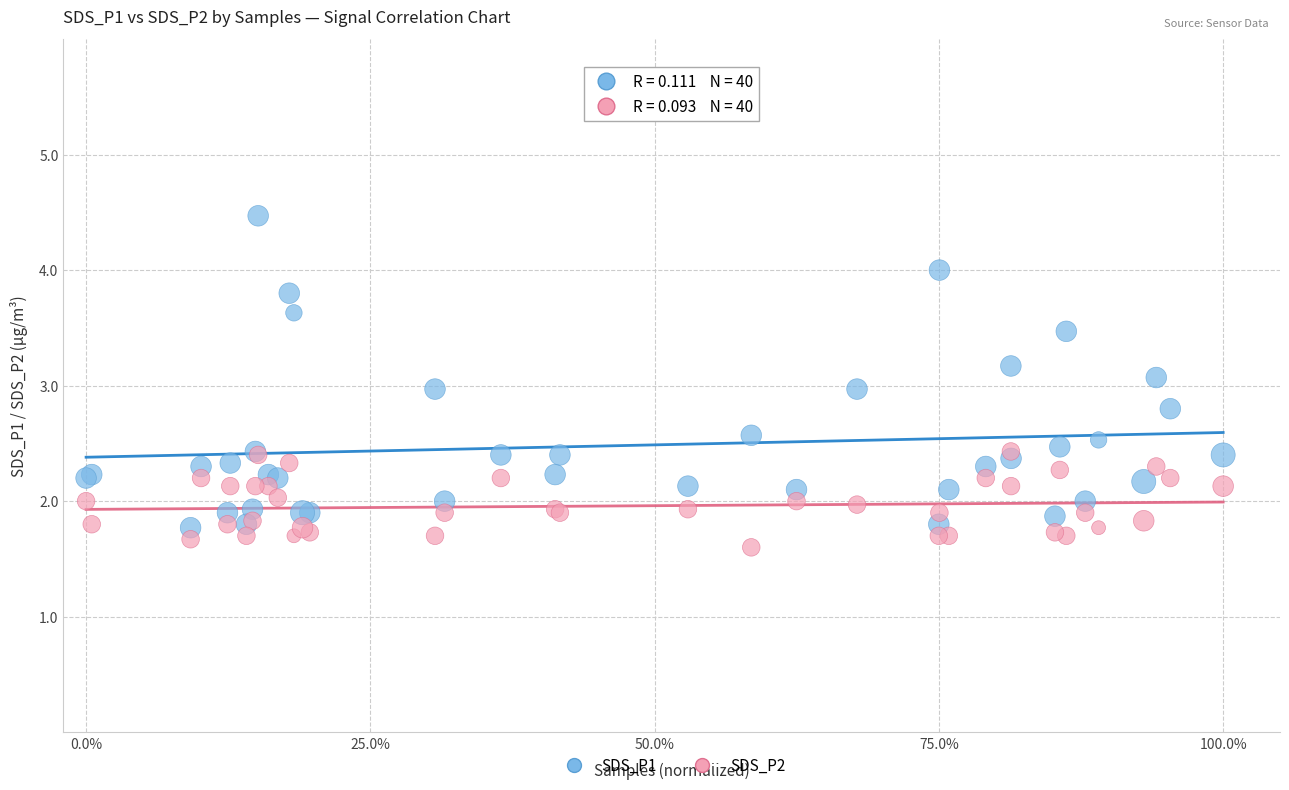

Which series reaches the maximum Y coordinate?

SDS_P1